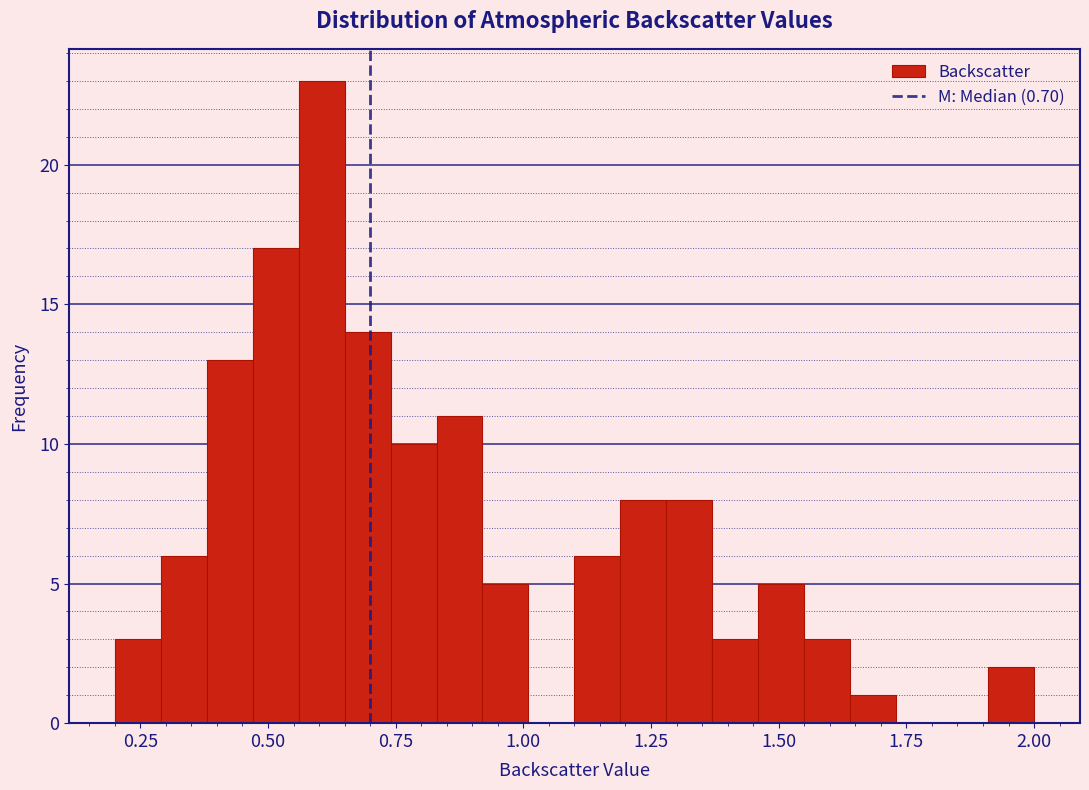

Around what value on the x-axis is the tallest bar? Give the approximate position of its centre, as read against the axis.

0.60